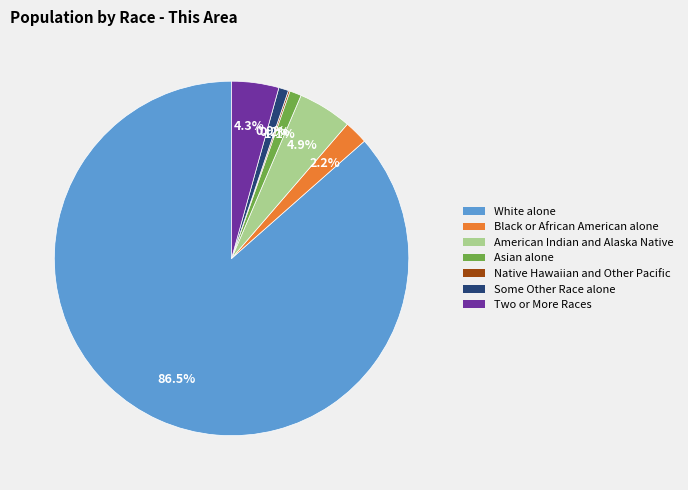

How much of the chart is everything except American Indian and Alaska Native?

95.1%